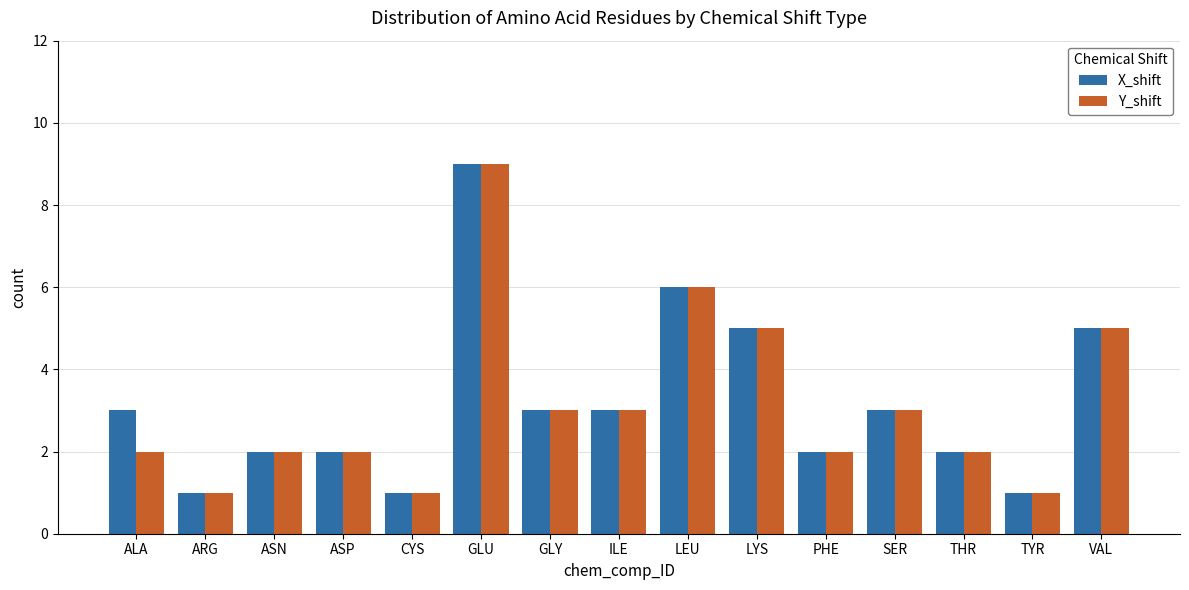

What value does the X_shift series have at LYS?

5